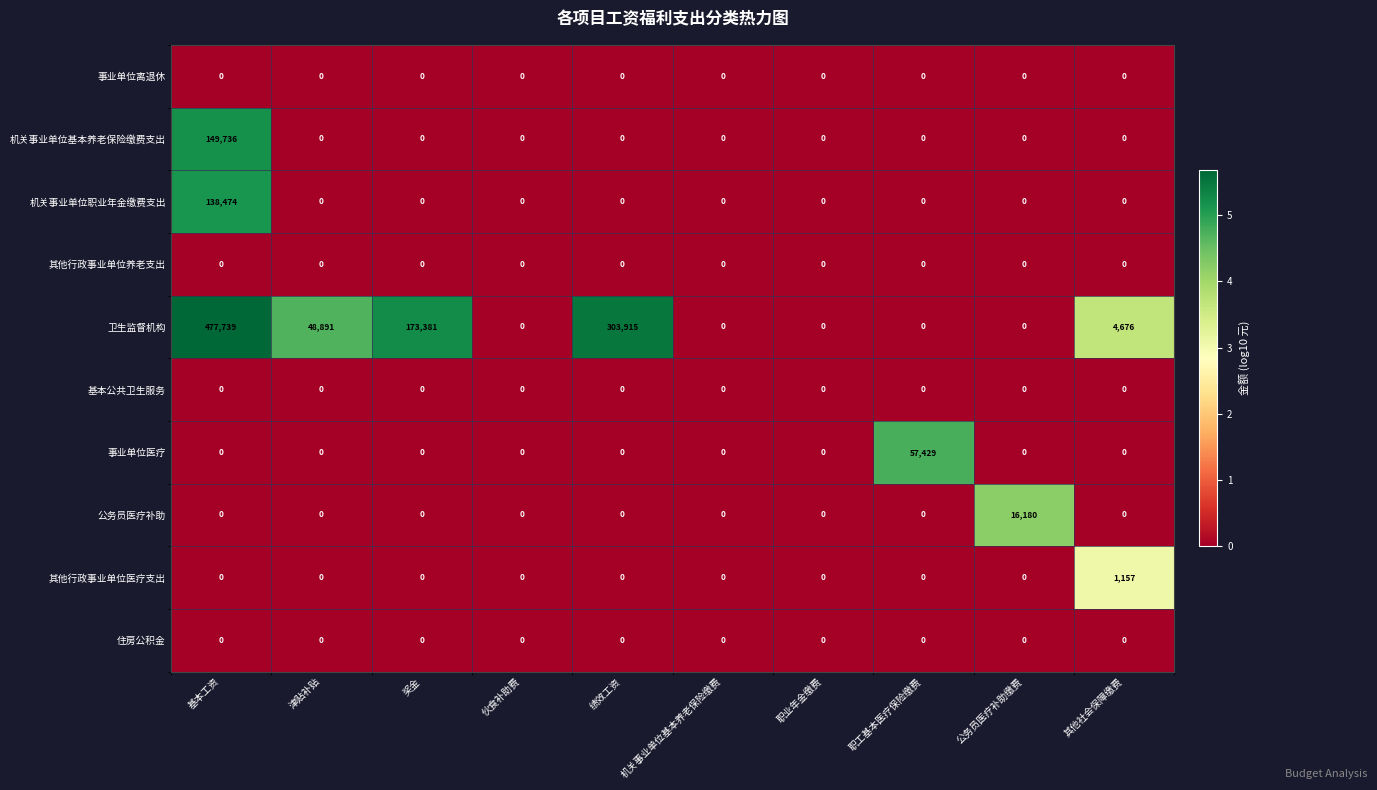

Read the 公务员医疗补助 value at 公务员医疗补助缴费, to the nearest 10.

16180